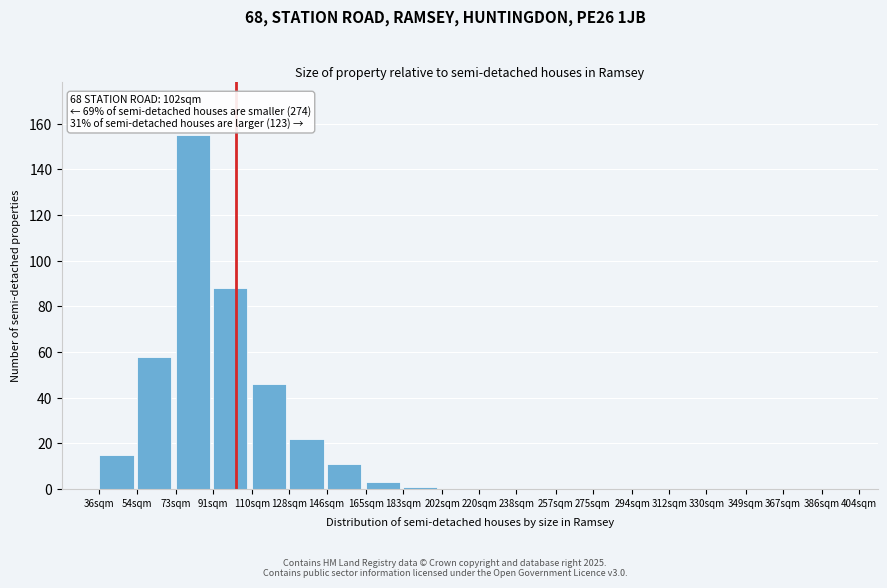

Reading left to right, what are all the values shown in this chart?

36sqm=15	54sqm=58	73sqm=155	91sqm=88	110sqm=46	128sqm=22	146sqm=11	165sqm=3	183sqm=1	202sqm=0	220sqm=0	238sqm=0	257sqm=0	275sqm=0	294sqm=0	312sqm=0	330sqm=0	349sqm=0	367sqm=0	386sqm=0